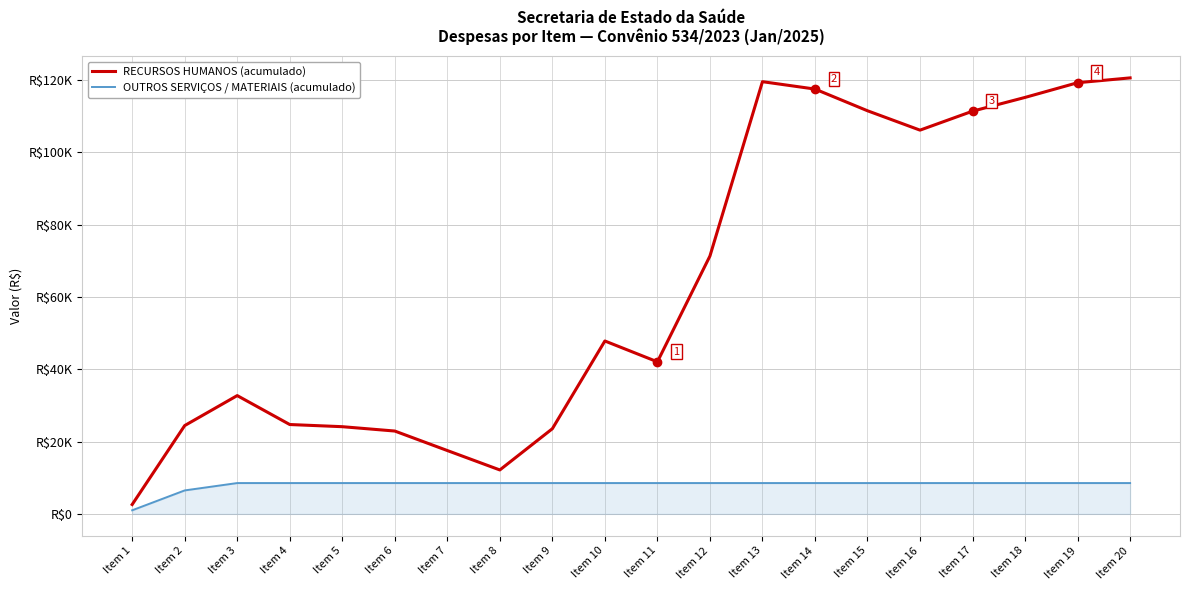

Does the chart display data point markers on the line(s)?

No